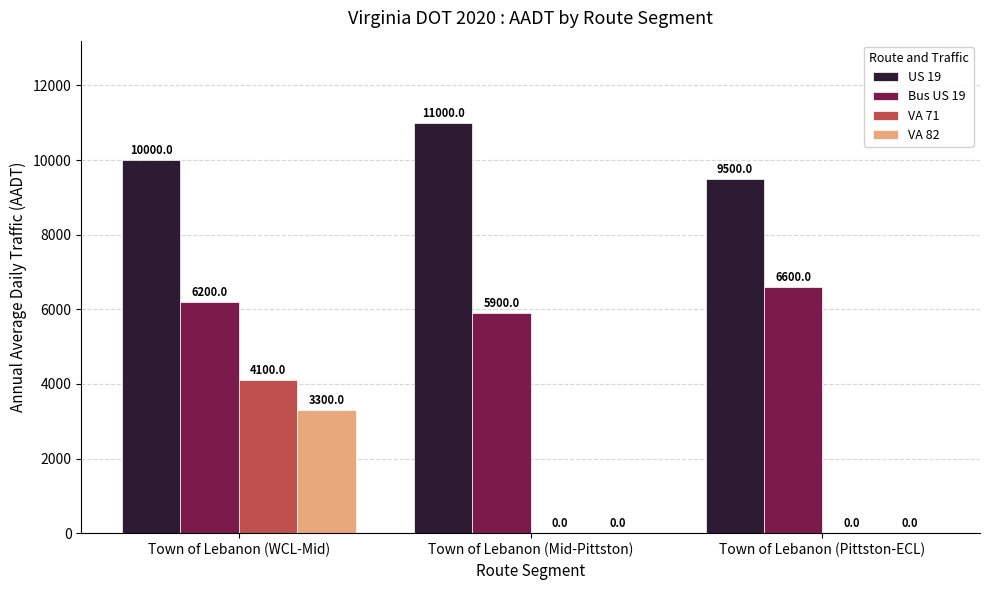

What is the sum of the VA 71 values at Town of Lebanon (Pittston-ECL) and Town of Lebanon (WCL-Mid)?

4100